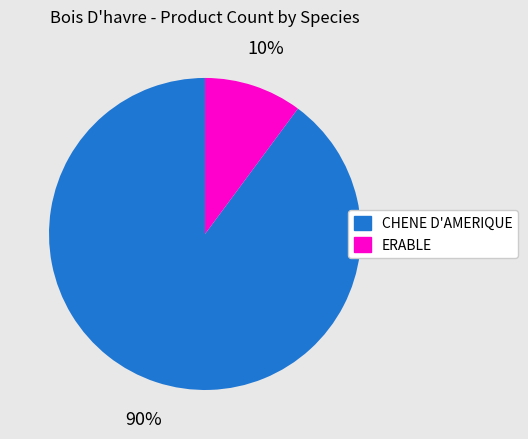

To the nearest percent, what is the difference between the ERABLE and CHENE D'AMERIQUE slice percentages?

80%